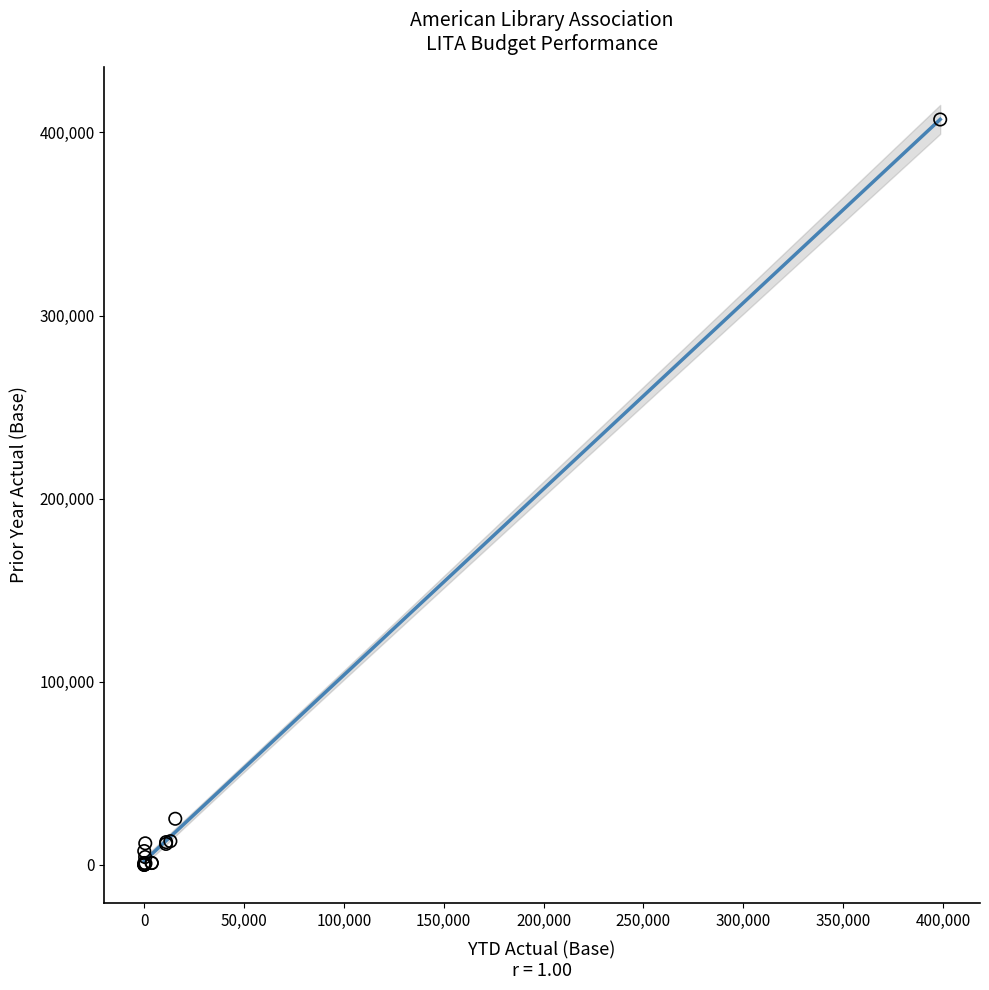

What Y value in the scatter plot is closest to 203540?

25142.8